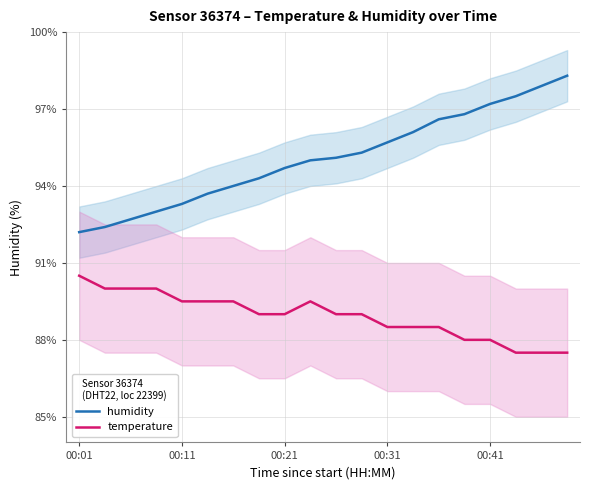

Reading left to right, list all the values displayed in this chart.

humidity: 92.2	92.4	92.7	93.0	93.3	93.7	94.0	94.3	94.7	95.0	95.1	95.3	95.7	96.1	96.6	96.8	97.2	97.5	97.9	98.3
temperature: 90.5	90.0	90.0	90.0	89.5	89.5	89.5	89.0	89.0	89.5	89.0	89.0	88.5	88.5	88.5	88.0	88.0	87.5	87.5	87.5